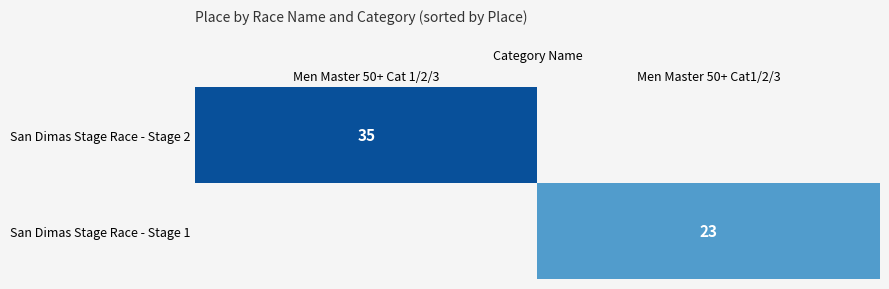

Is the value of San Dimas Stage Race - Stage 2 at Men Master 50+ Cat 1/2/3 greater than the value of San Dimas Stage Race - Stage 1 at Men Master 50+ Cat1/2/3?

Yes